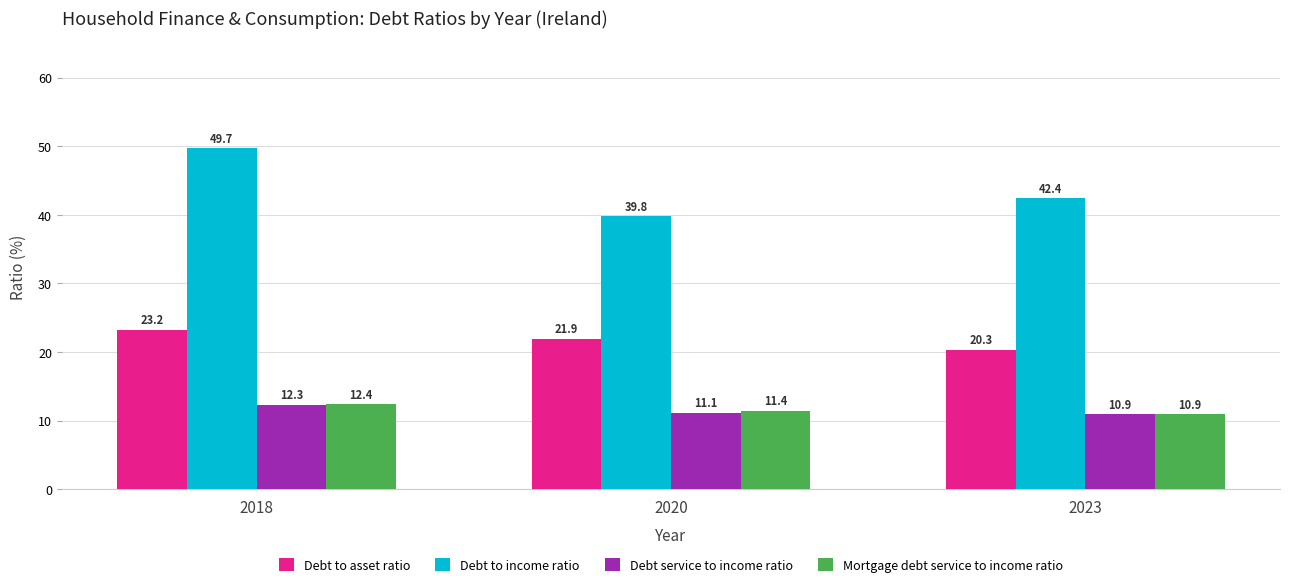

What is the difference between the second highest and minimum values in the Debt to asset ratio series?

1.6